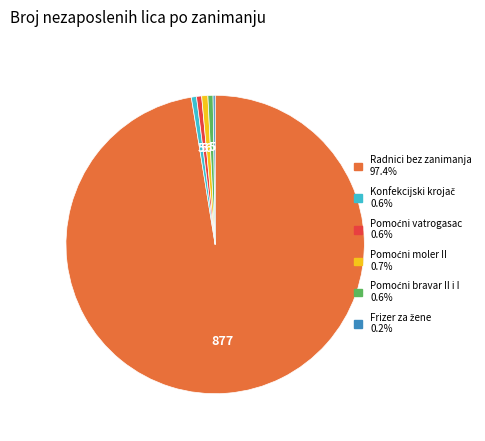

Is there any slice that represents more than half of the pie?

Yes